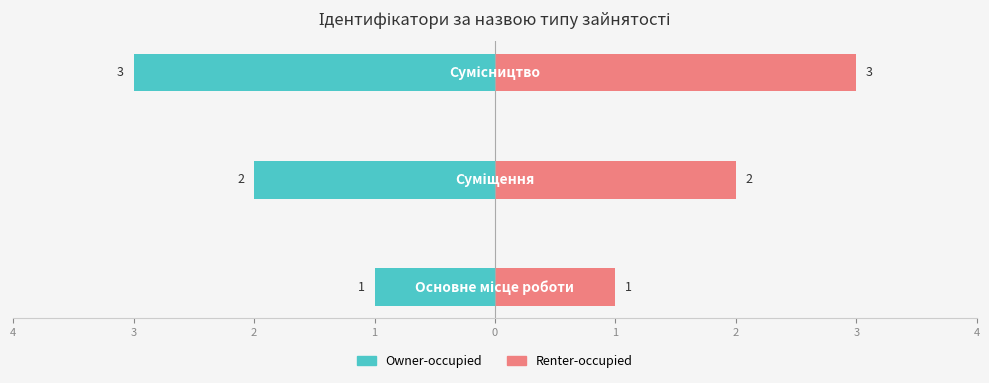

Which has a higher value, 2 or 3?

3